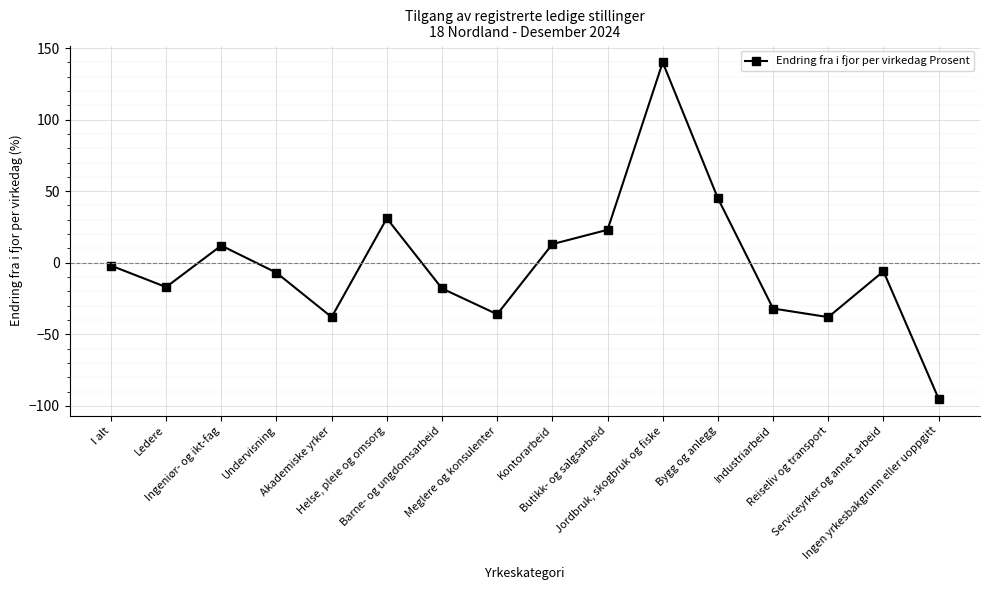

How many interior local valleys (lower than both neighbors) does the data have?

4